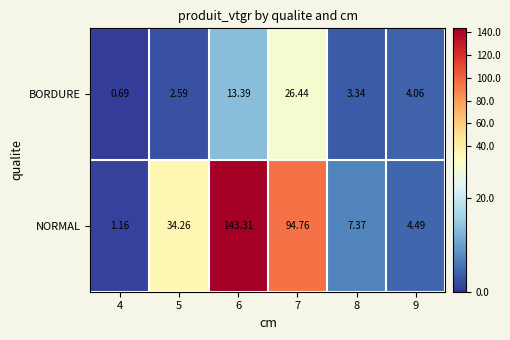

List the series in order of their peak value, lowest first.

BORDURE, NORMAL